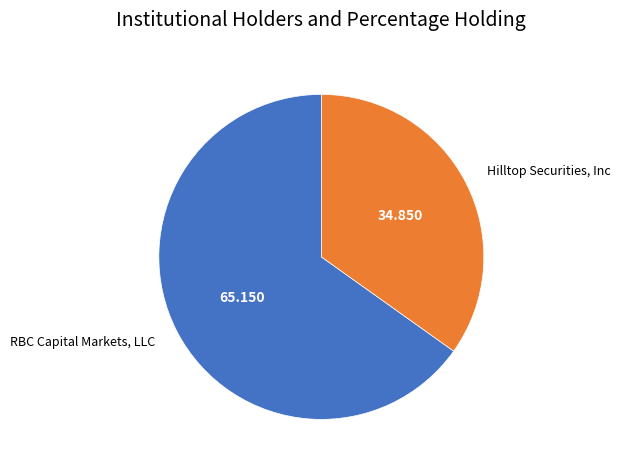

Which slice represents more than half of the pie?

RBC Capital Markets, LLC